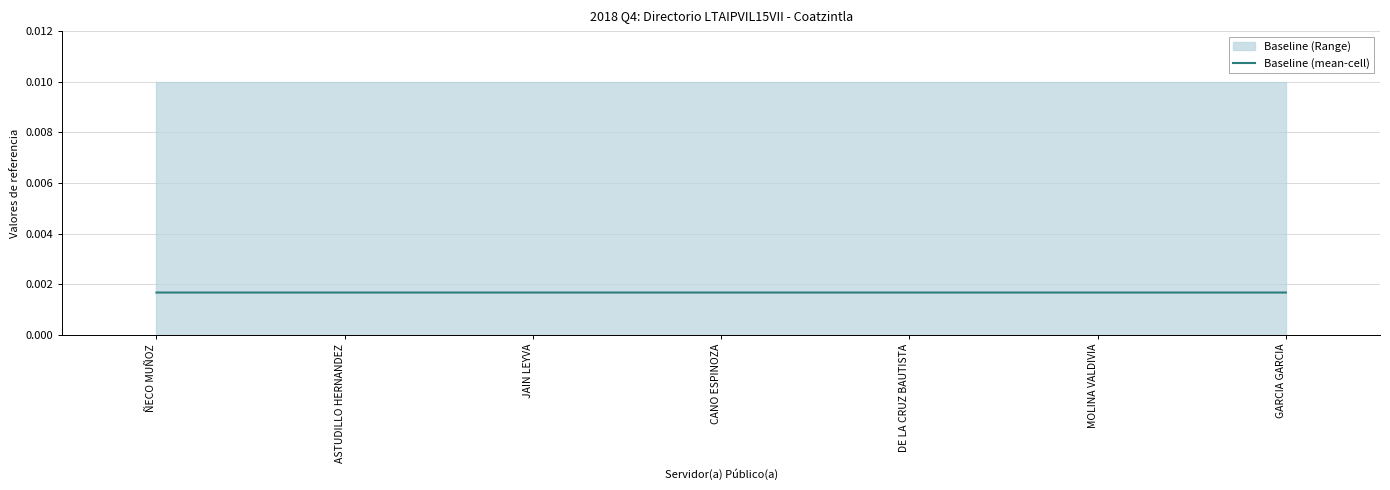

Count the values in the range 0 to 1.

7